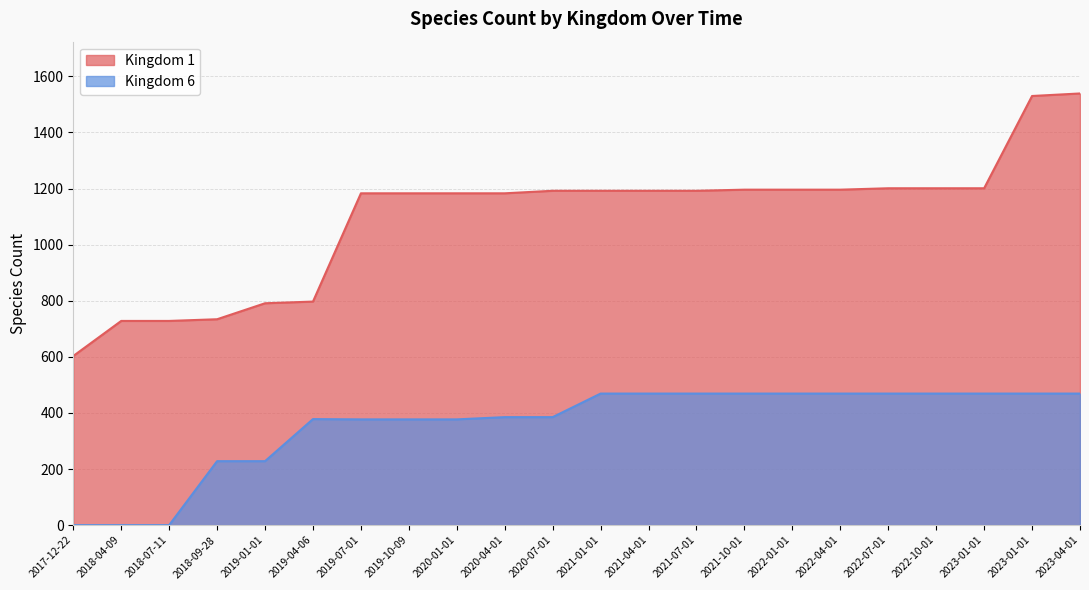

What is the difference between the Kingdom 6 values at 2018-09-28 and 2018-07-11?

228